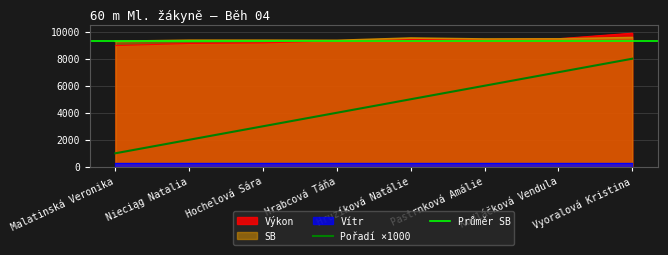

What is the average value of the Výkon series?

9349